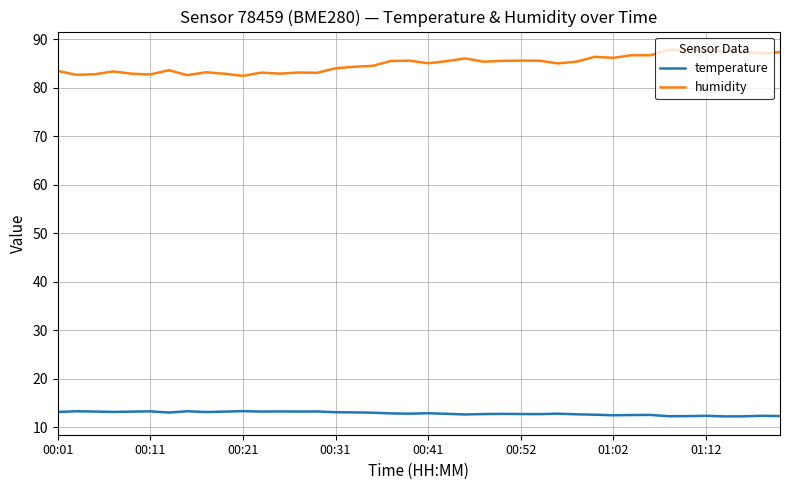

List the series in order of their overall mean, highest first.

humidity, temperature